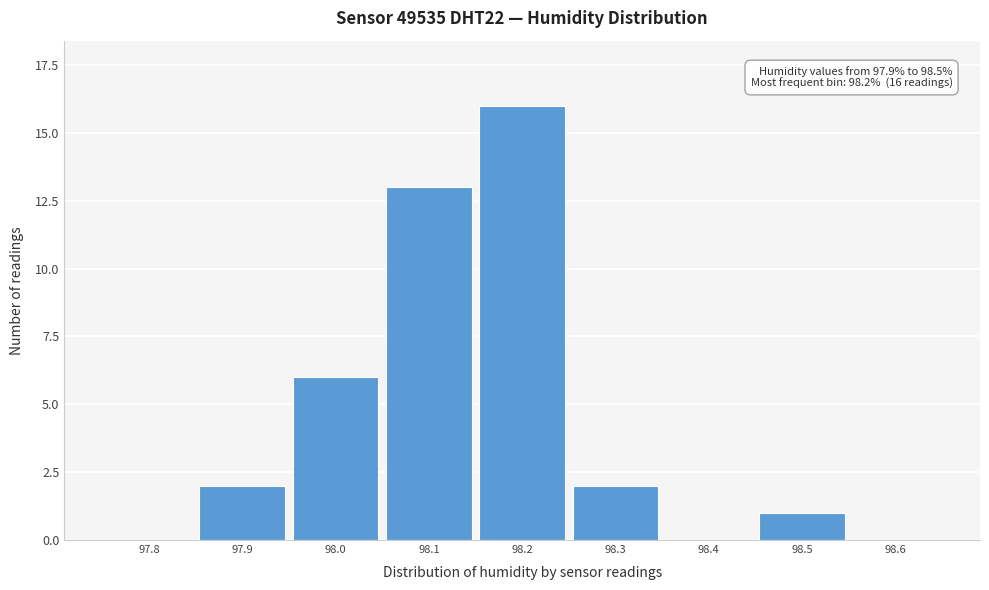

Reading left to right, extract all data points from this chart.

97.8=0	97.9=2	98.0=6	98.1=13	98.2=16	98.3=2	98.4=0	98.5=1	98.6=0